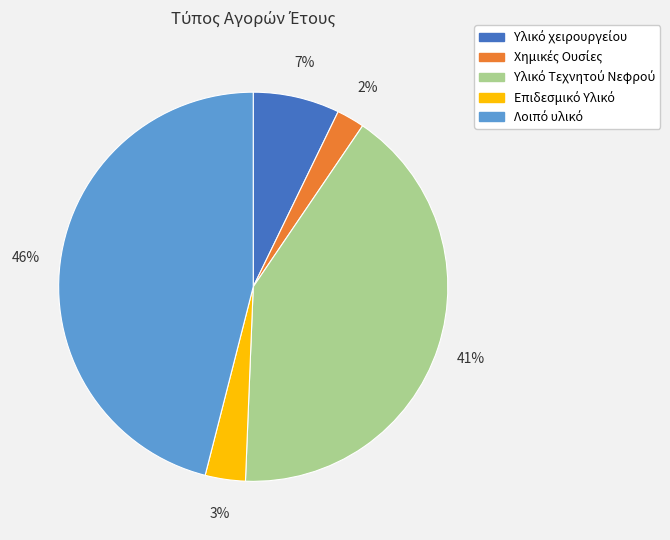

To the nearest percent, what is the difference between the largest and smallest slice percentages?

44%